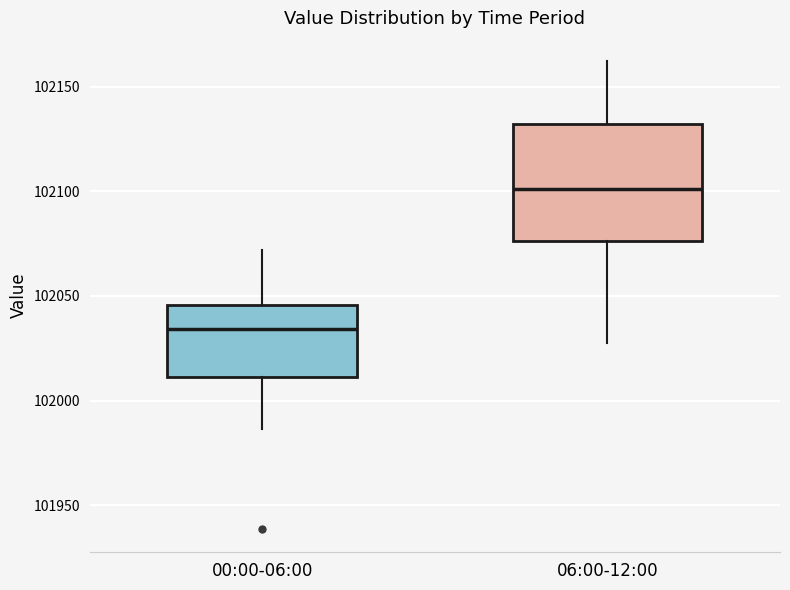

Where does the upper whisker of the box for 00:00-06:00 end on the y-axis? The values are not printed on the chart, so give them approximately, as read against the axis.

102070